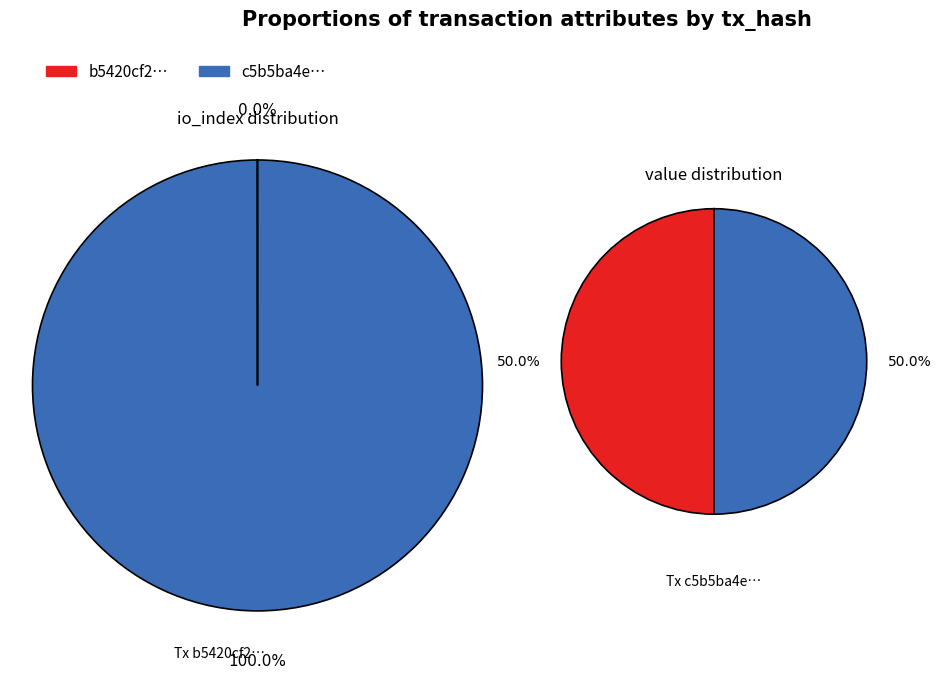

Which series changed the most between io_index and value?

tx_c5b5